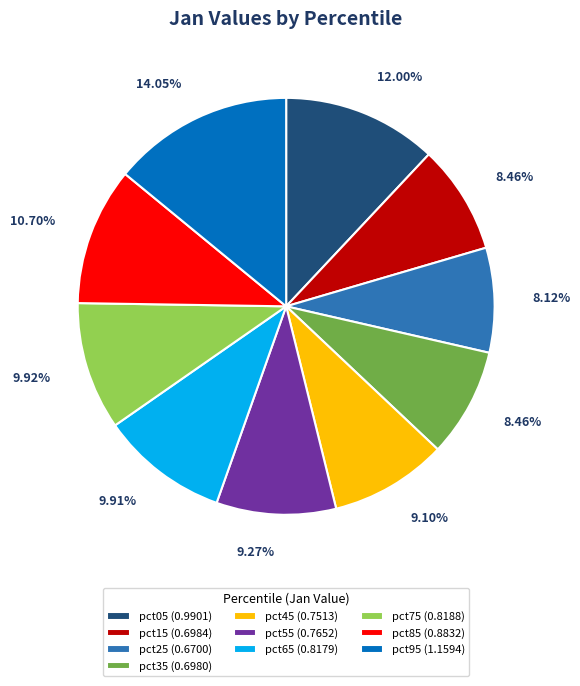

What is the largest slice in the pie chart?

pct95